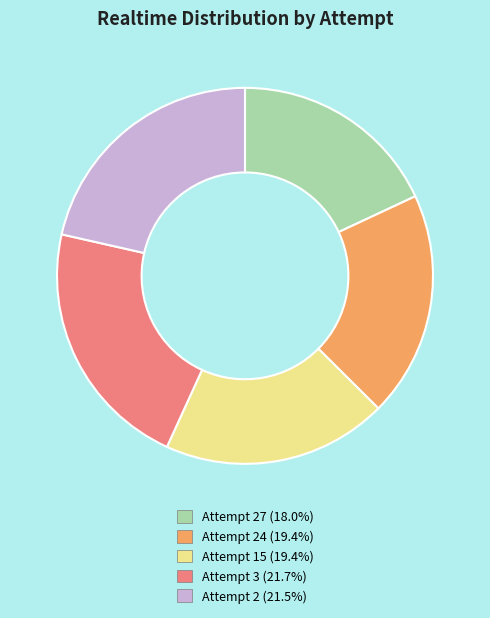

Does any single category account for the majority?

No